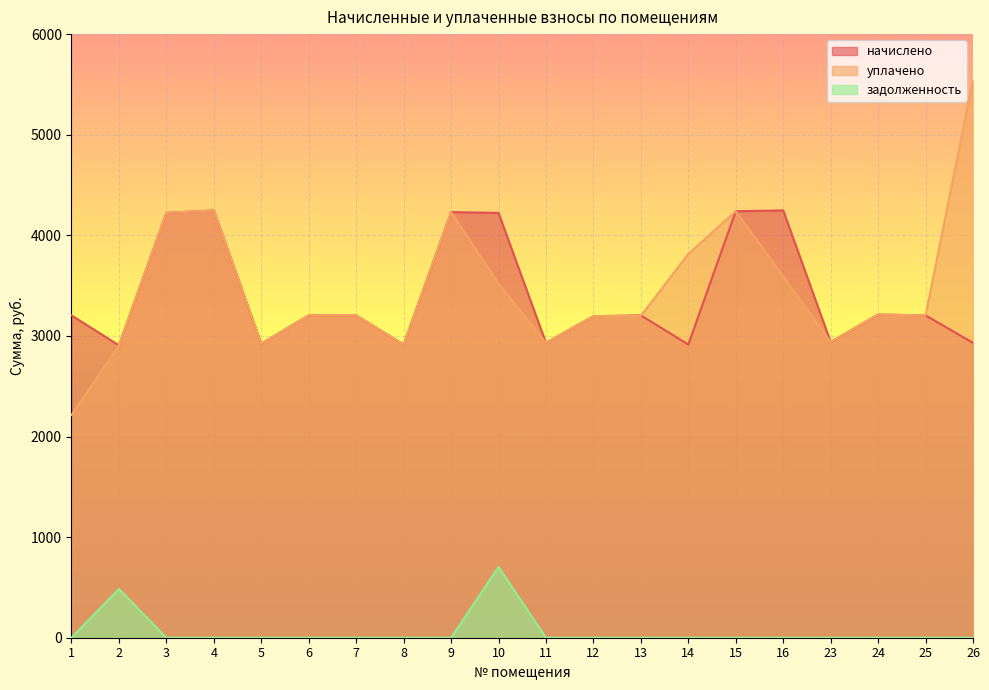

Rank the categories by уплачено value from lowest to highest.

1, 2, 8, 5, 11, 23, 12, 13, 6, 7, 25, 24, 10, 16, 14, 3, 9, 15, 4, 26